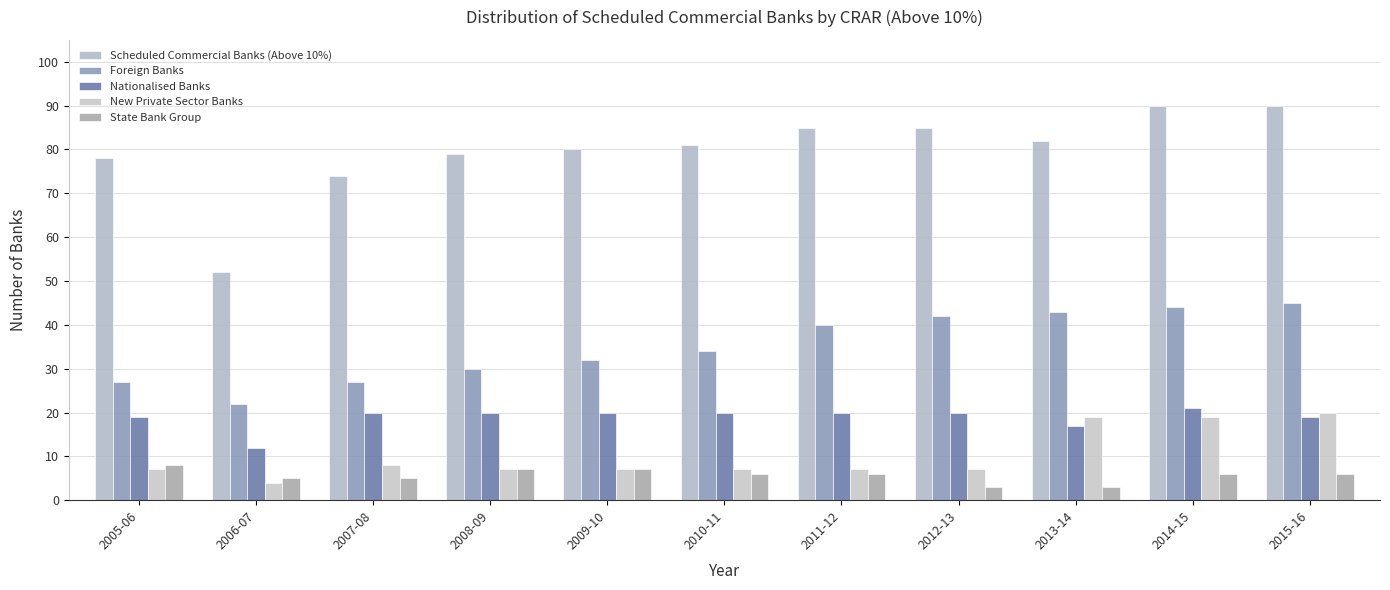

What position from the right is 2011-12?

5